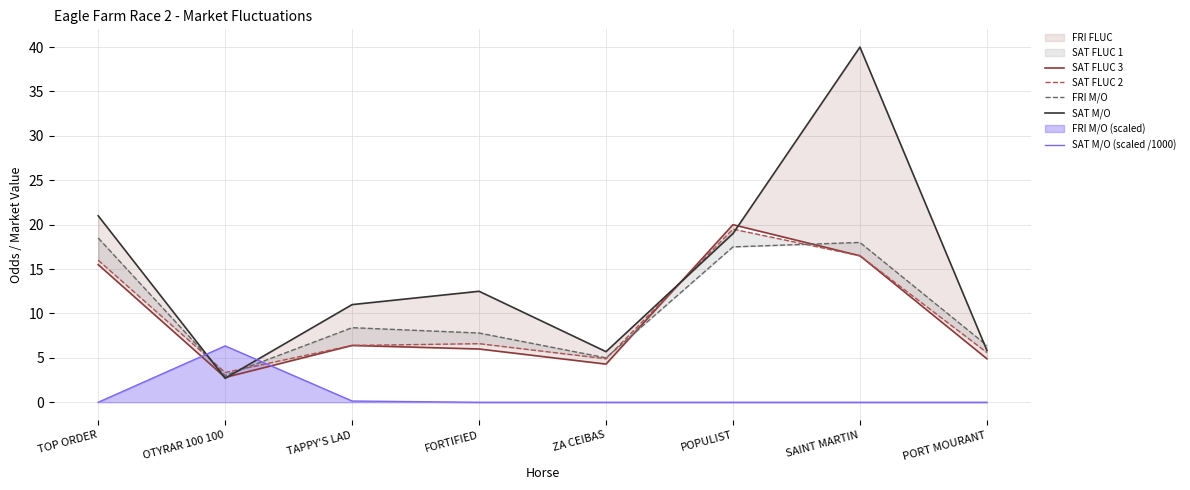

How many lines are shown in the chart?

5